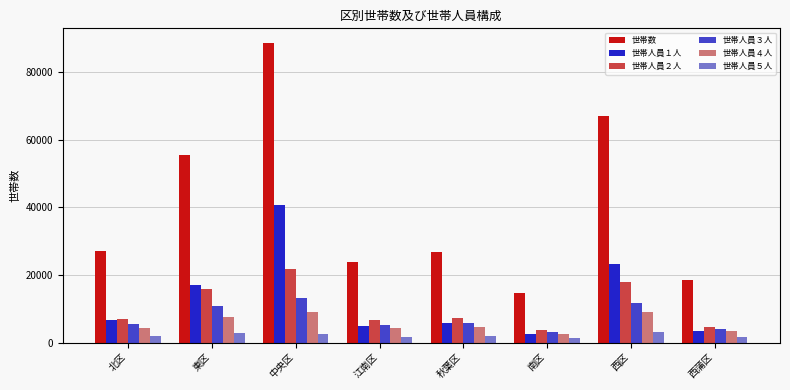

Which series has the widest spread of values?

世帯数